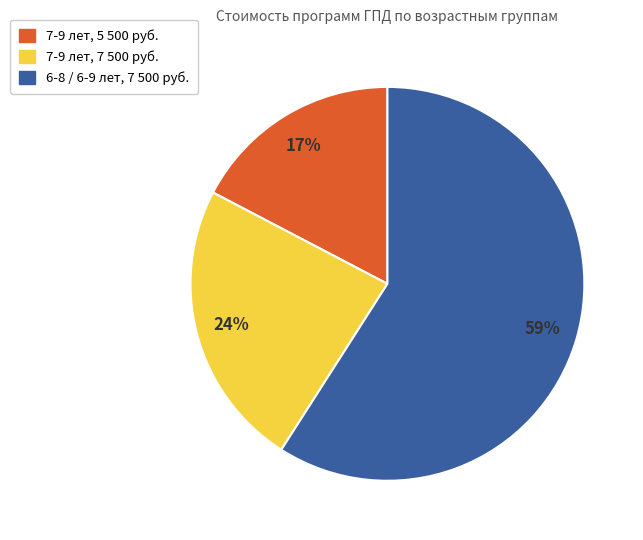

Is there any slice that represents more than half of the pie?

Yes